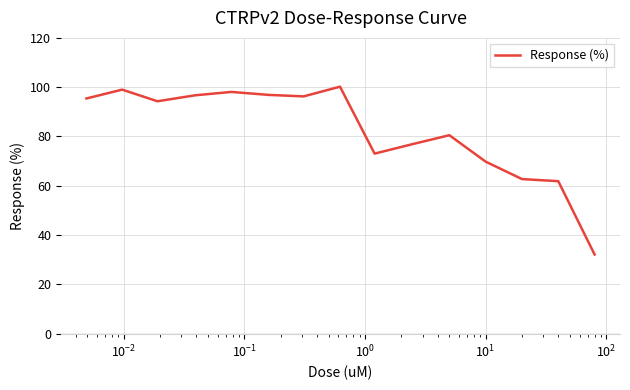

What is the smallest value displayed?

32.1